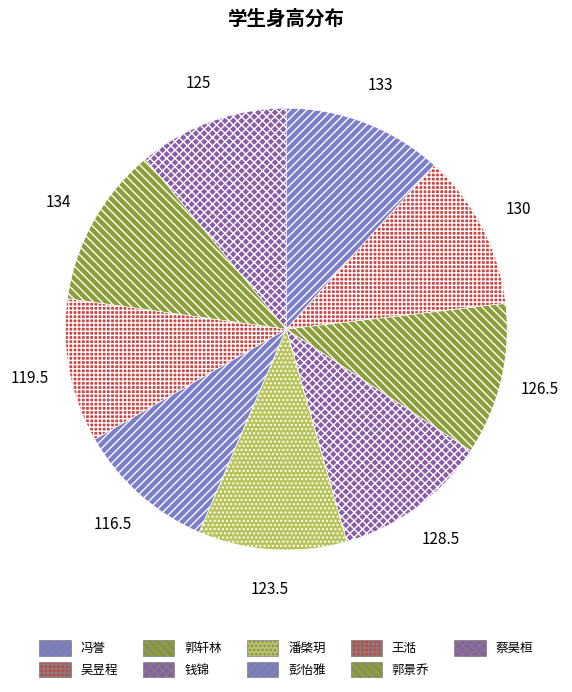

To the nearest percent, what is the average slice percentage?

11%